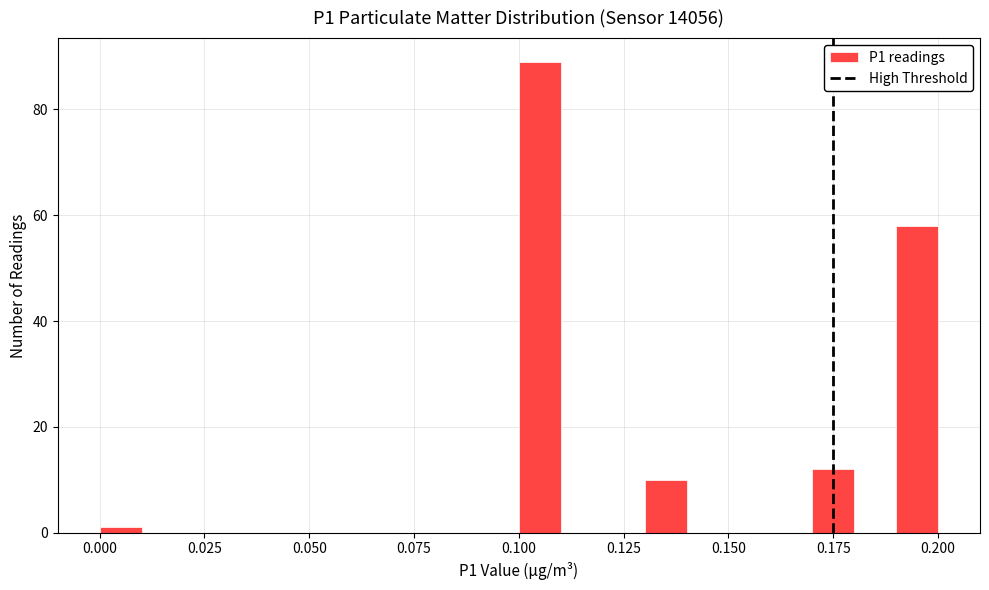

Around what value on the x-axis is the tallest bar? Give the approximate position of its centre, as read against the axis.

0.105